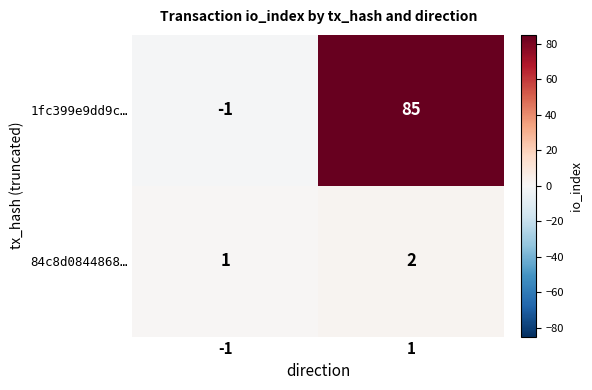

At 1, list the series in order from smallest to largest.

84c8d0844868…, 1fc399e9dd9c…